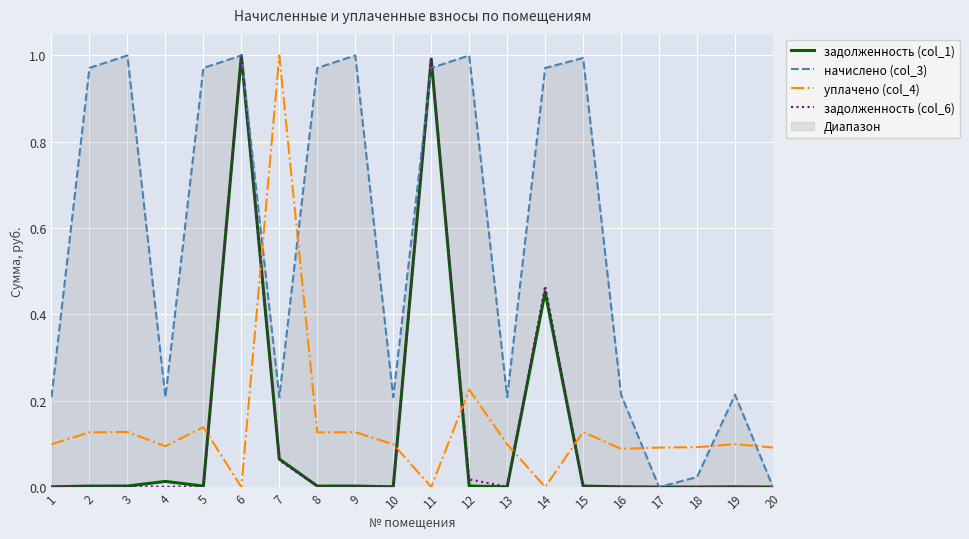

Where is the first local maximum for задолженность (col_1)?

4